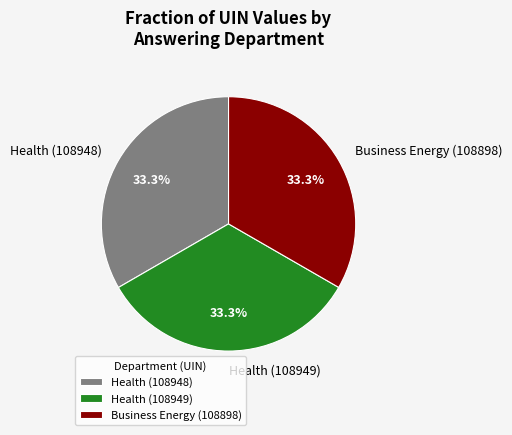

Count the number of slices in the pie.

3